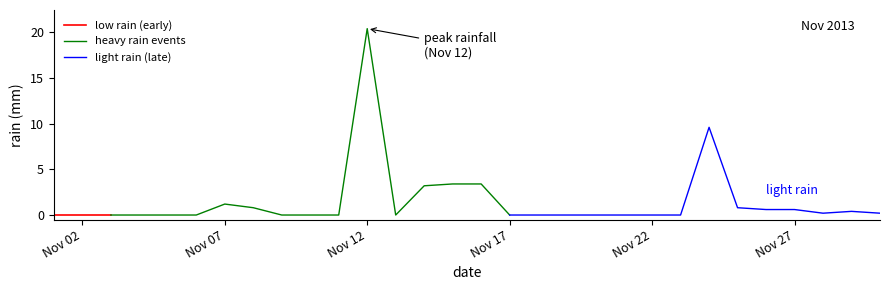

How many points are lower than both their immediate neighbors (excluding endpoints)?

2